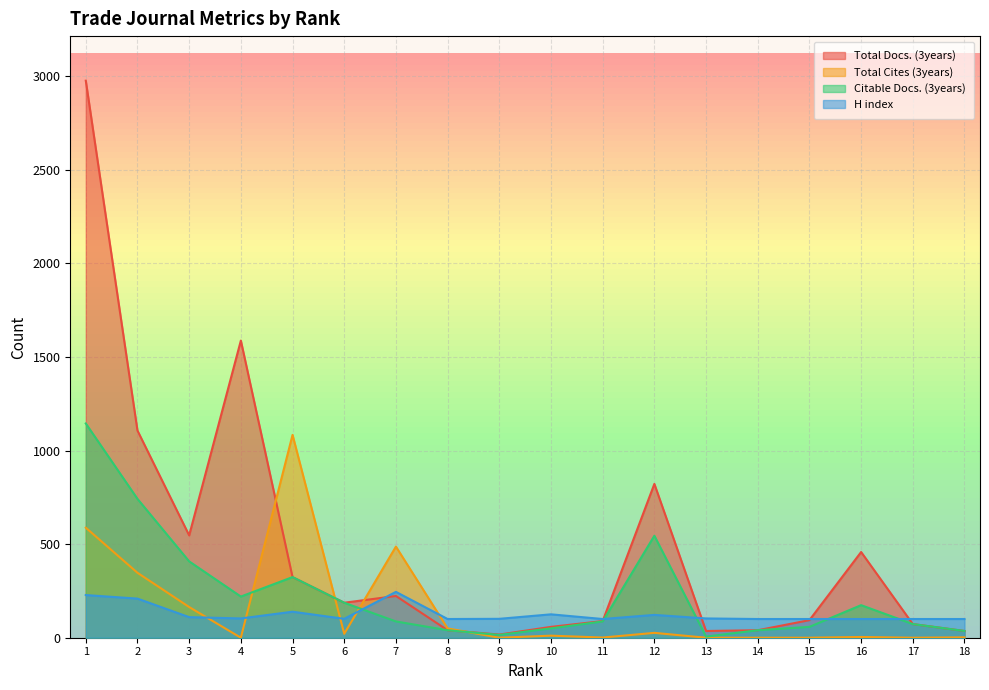

True or false: Total Docs. (3years) has a value of 1588 at 4.

True